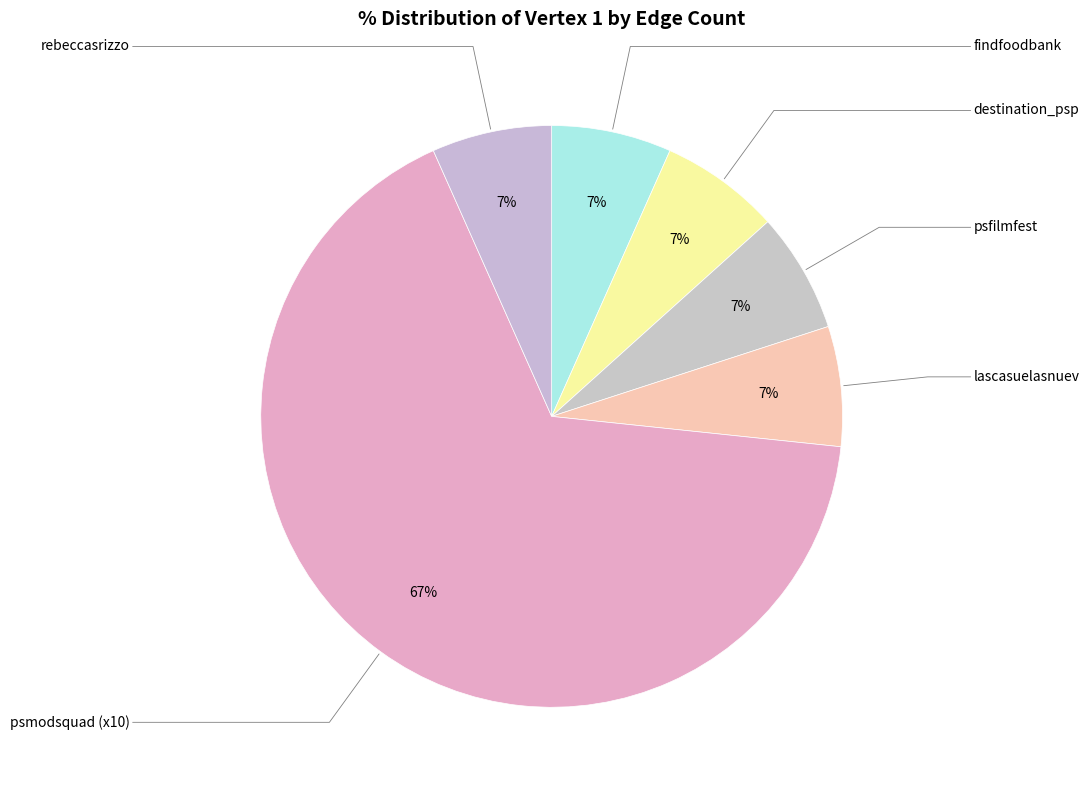

What is the largest slice in the pie chart?

psmodsquad